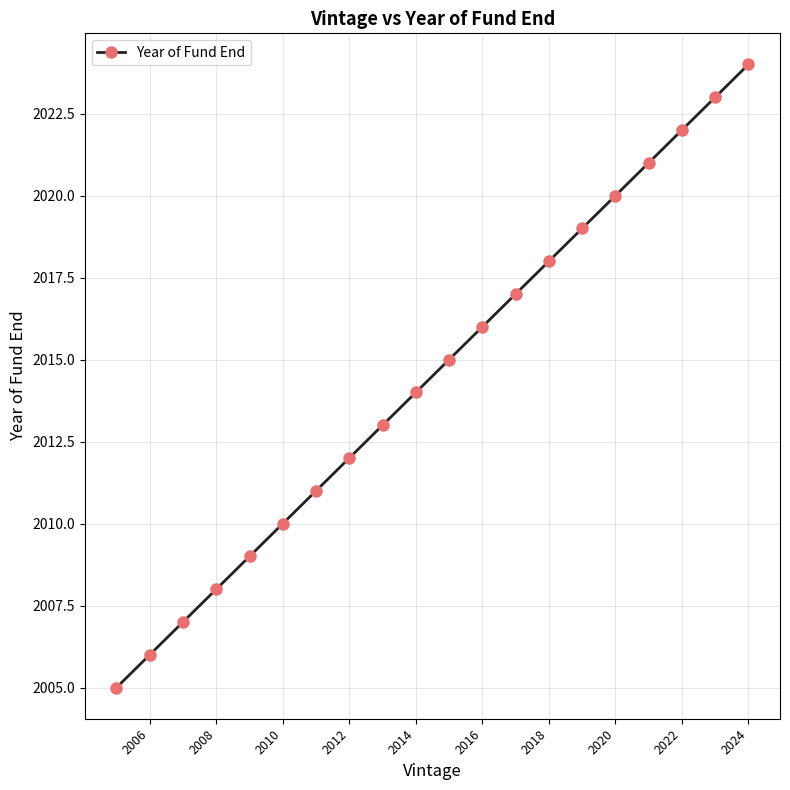

What is the difference between the maximum and second lowest values?

18